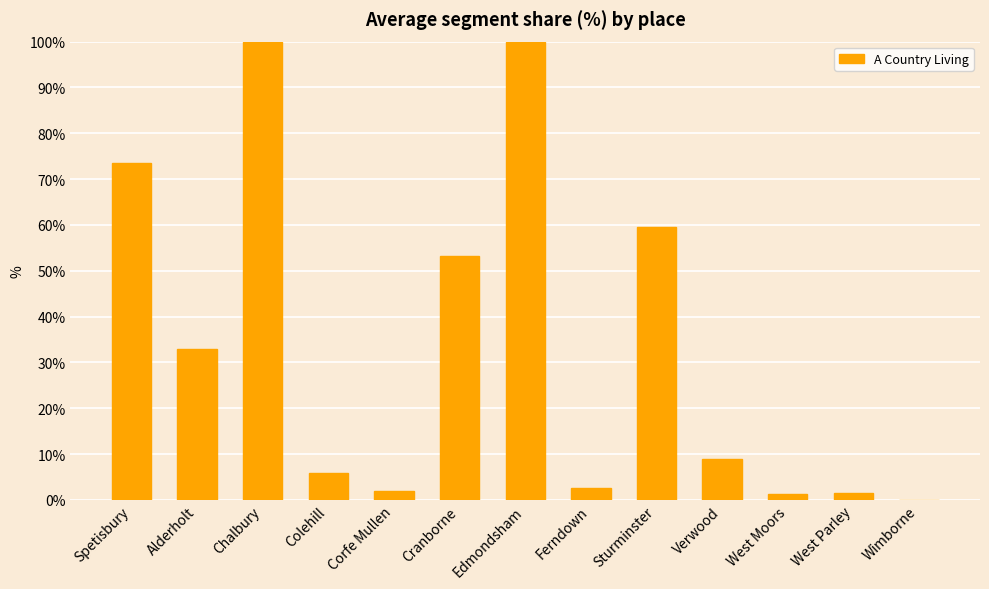

What is the sum of all values?

441.3